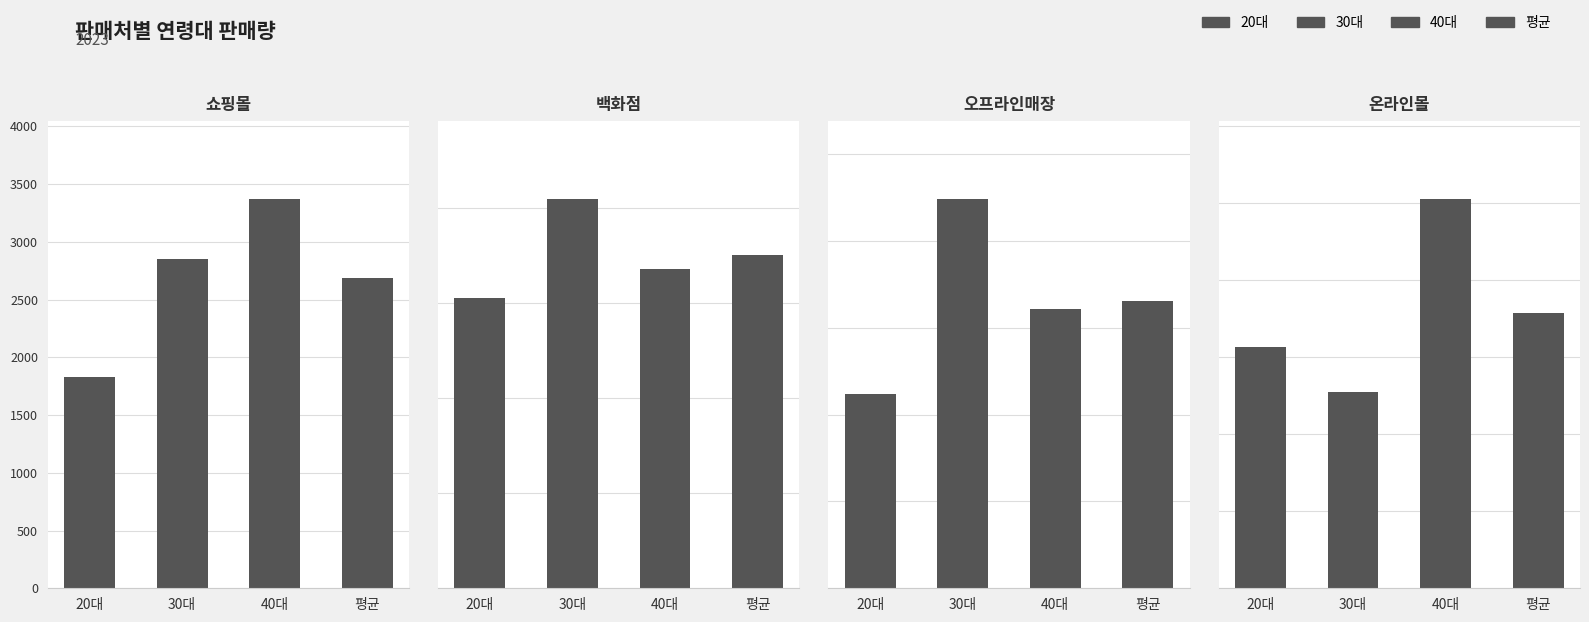

What is the minimum value for 30대?

1216